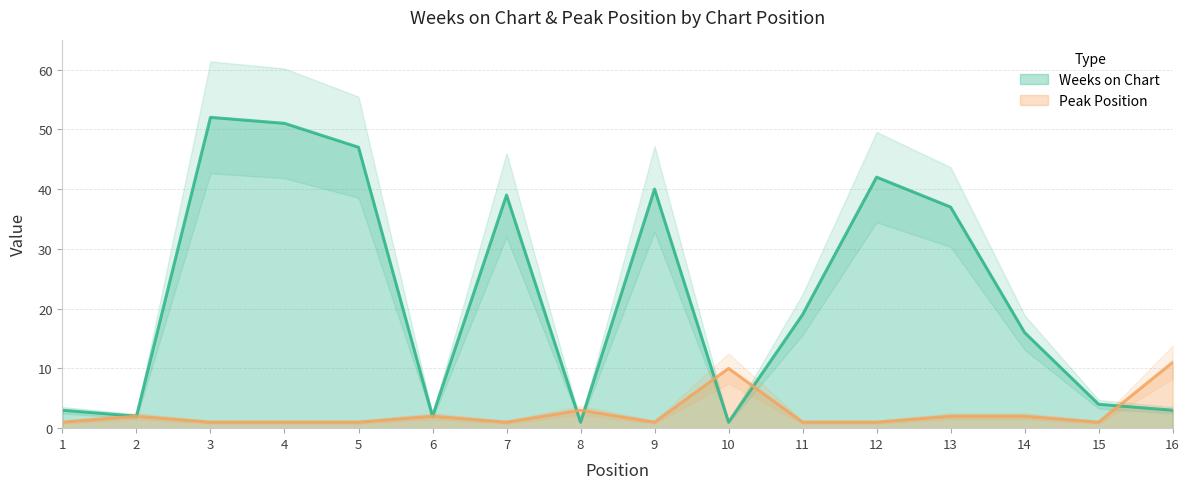

List the series in order of their overall mean, highest first.

Weeks on Chart, Peak Position